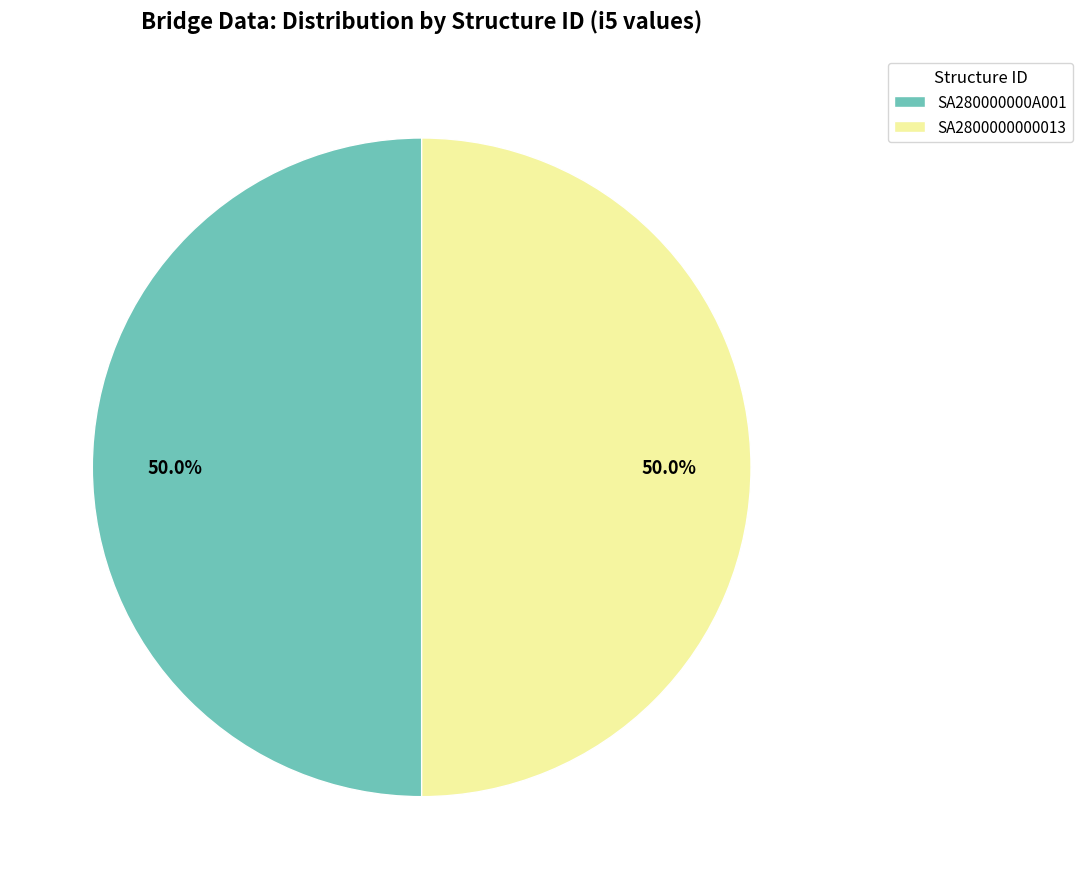

Combined, what portion of the pie is SA280000000A001 and SA2800000000013?

100.0%